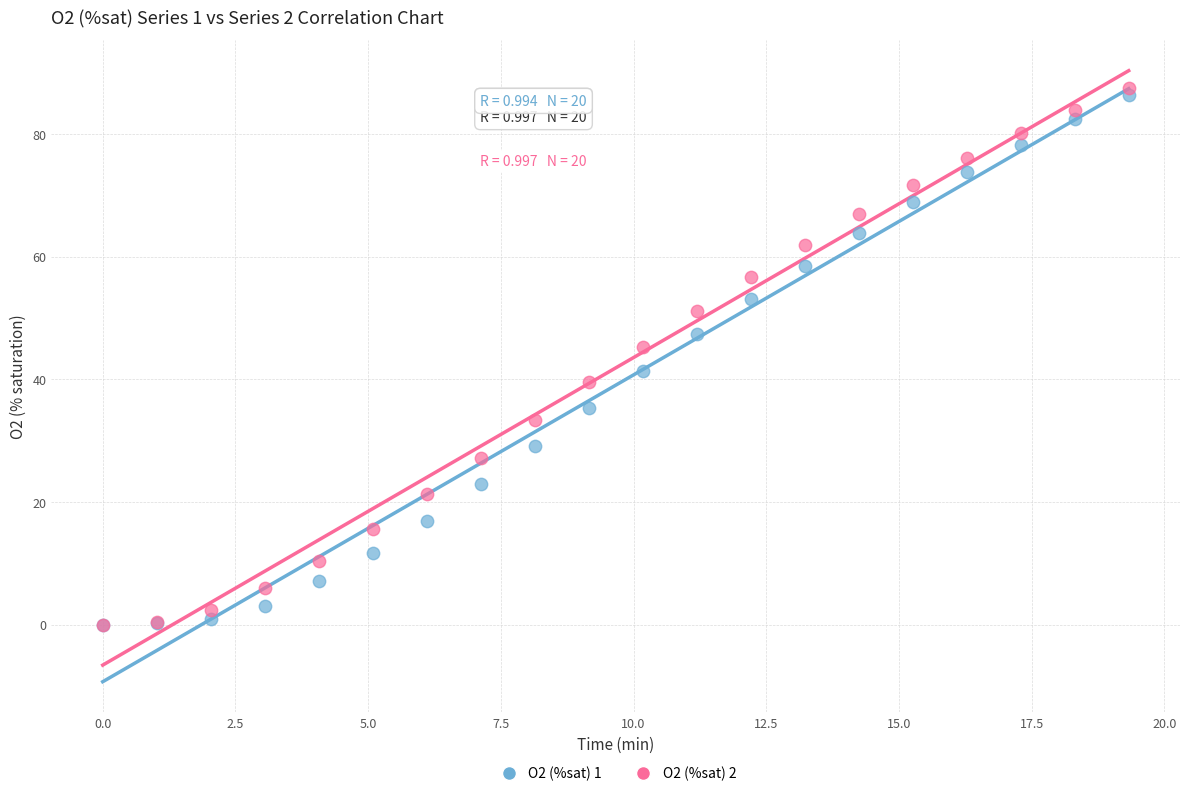

What are all the series names shown in the legend?

O2 (%sat) 1, O2 (%sat) 2